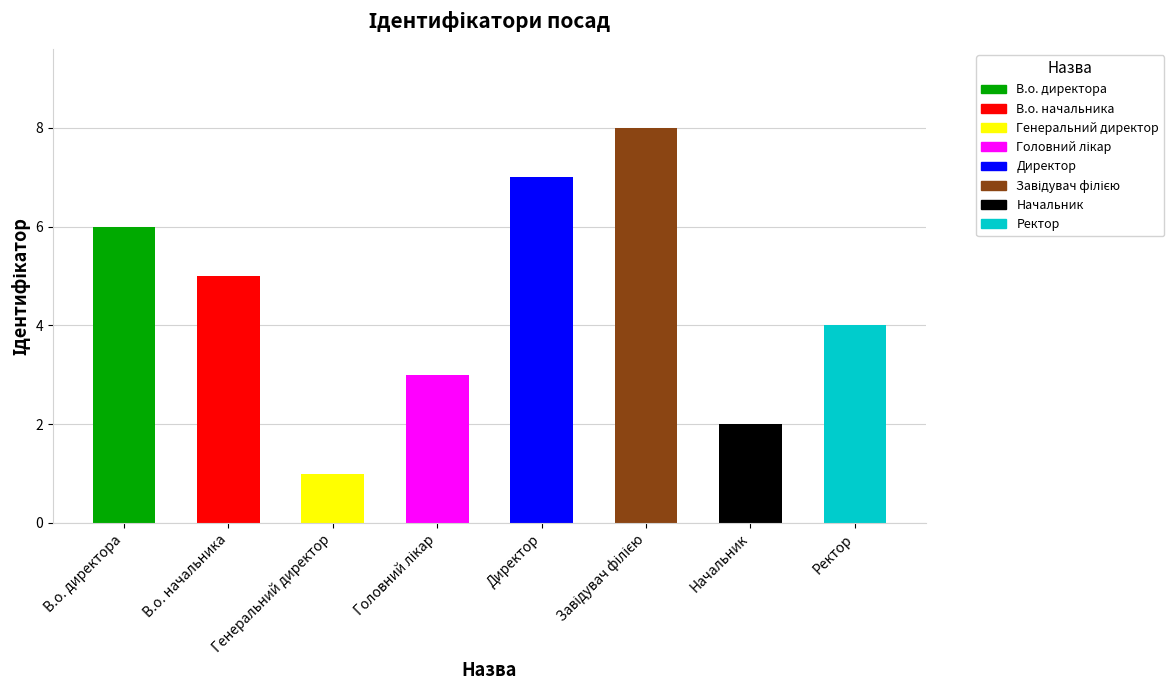

List the labels in order of value, smallest first.

Генеральний директор, Начальник, Головний лікар, Ректор, В.о. начальника, В.о. директора, Директор, Завідувач філією